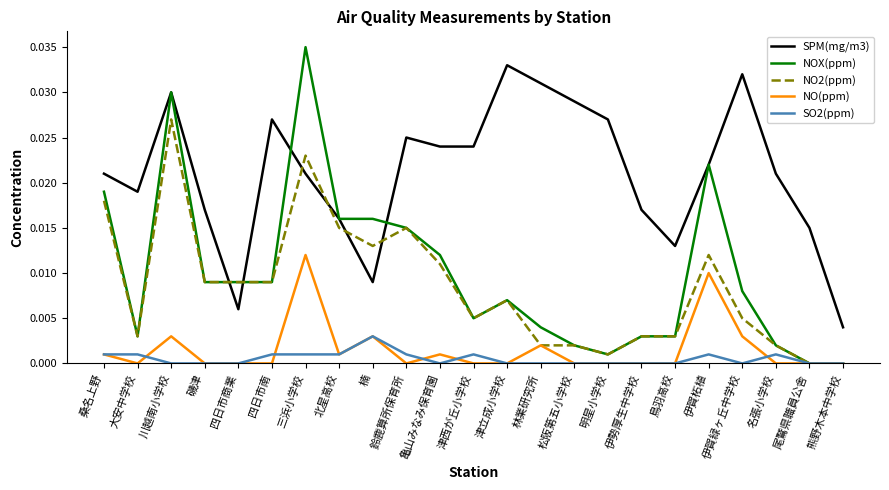

List the series in order of their peak value, highest first.

NOX(ppm), SPM(mg/m3), NO2(ppm), NO(ppm), SO2(ppm)